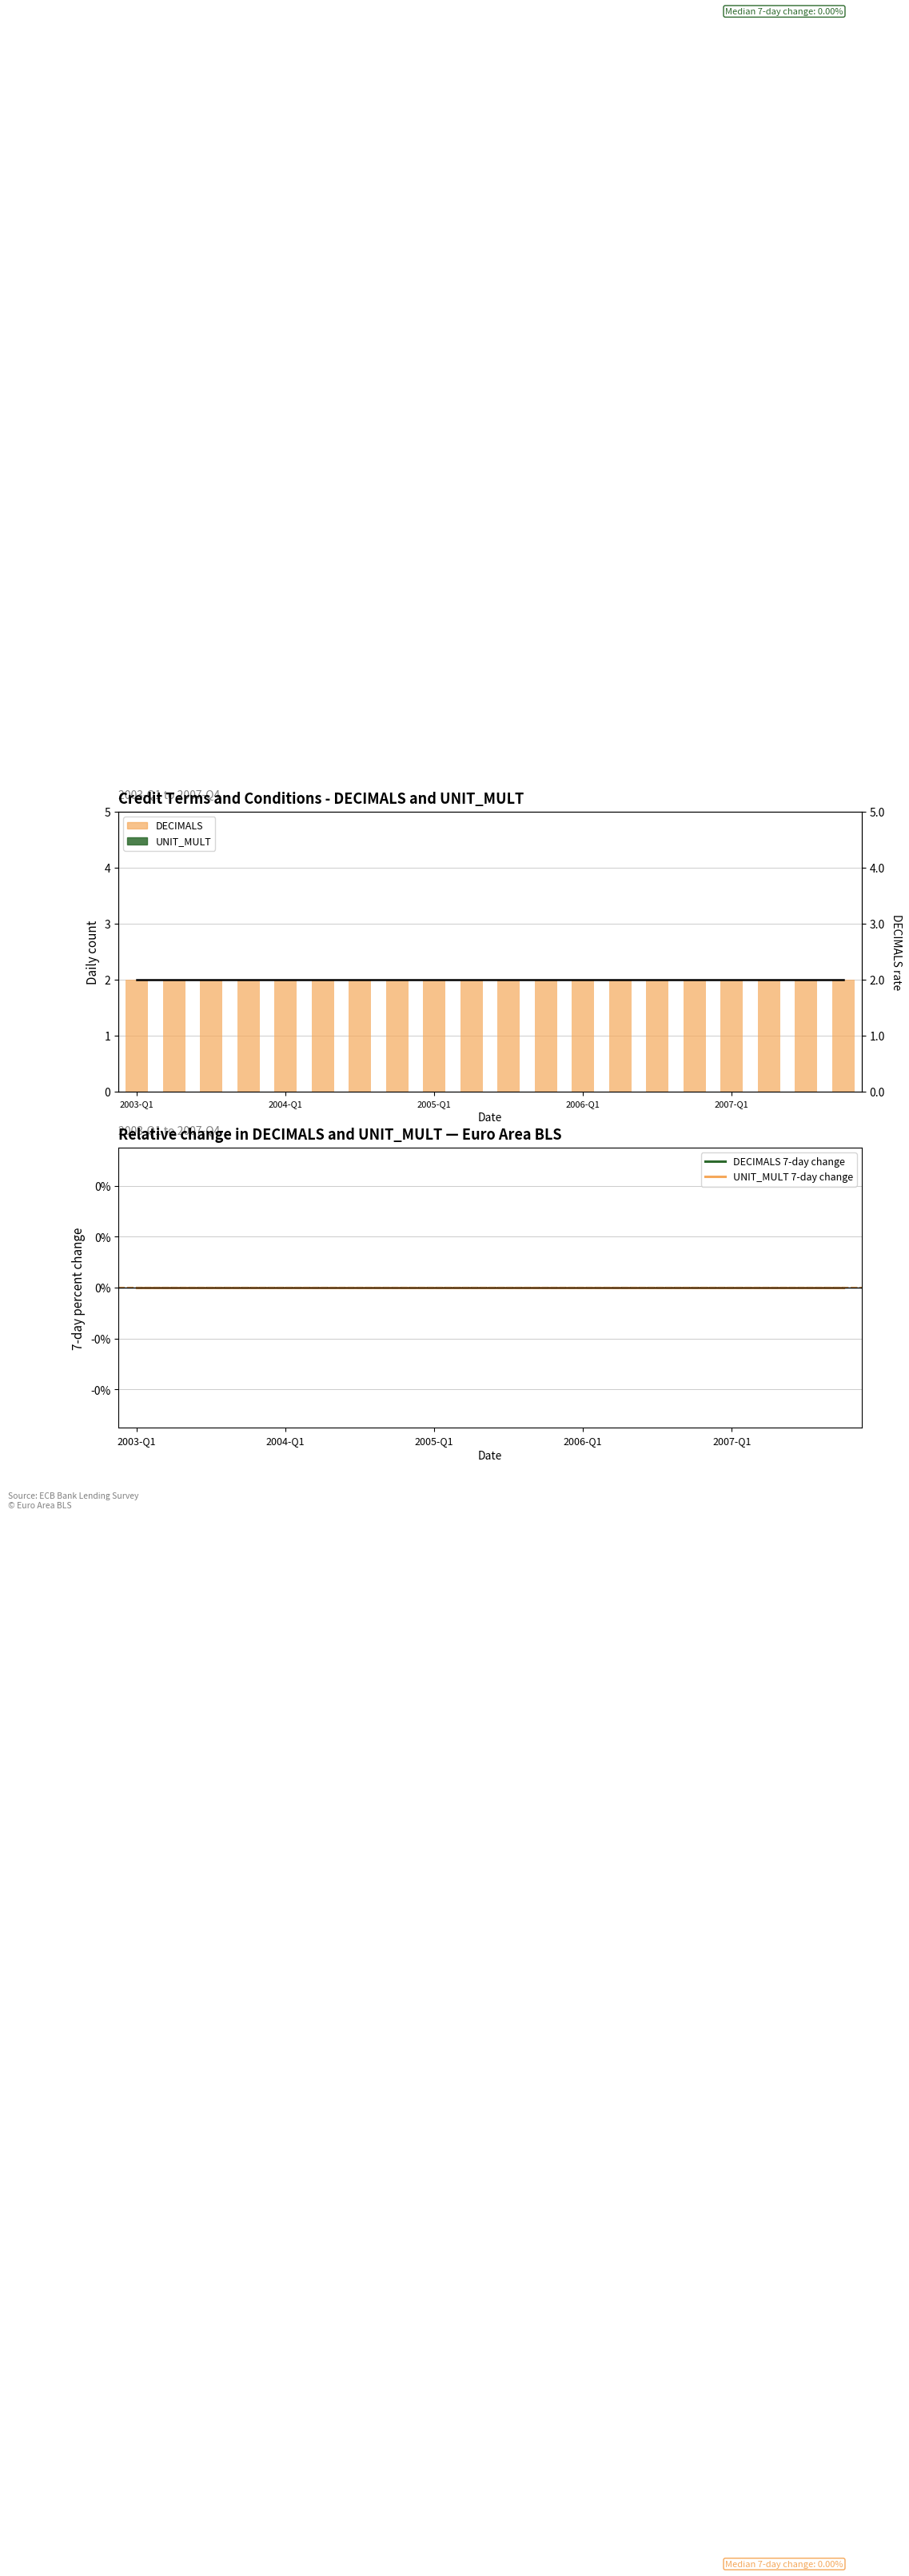

What is the sum of the DECIMALS rate values at 2004-Q1 and 9?

4